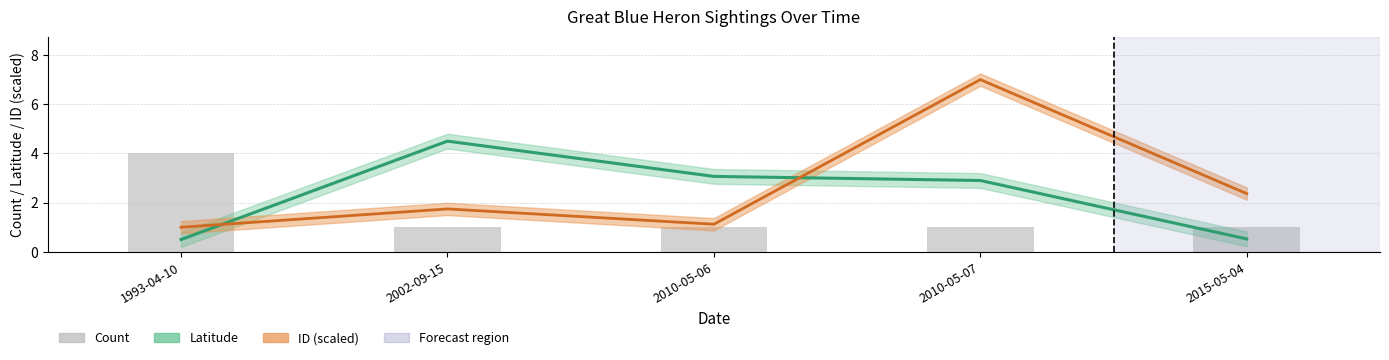

Approximately how many times larger is the value at 2015-05-04 compared to 2010-05-07?

1.0